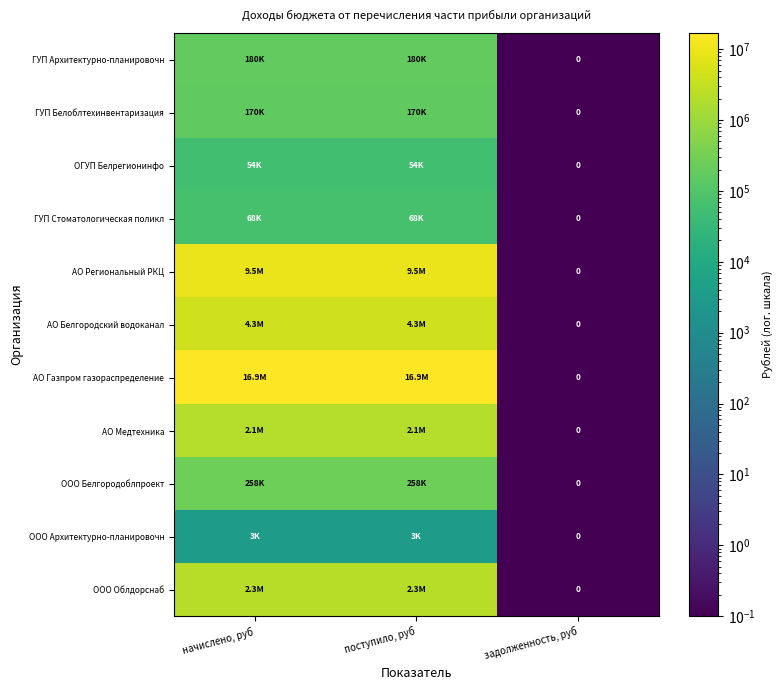

Is the value of ООО Облдорснаб at начислено, руб greater than the value of ГУП Стоматологическая поликл at задолженность, руб?

Yes